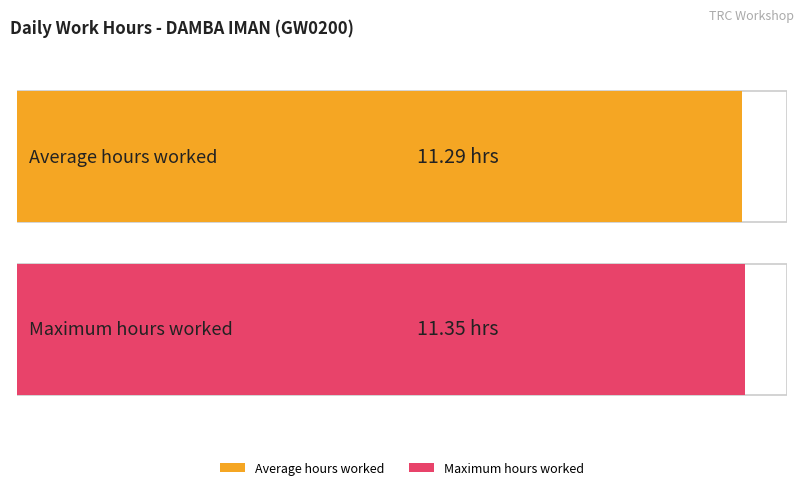

Is it true that the value at 15-Tue is 14.8?

False